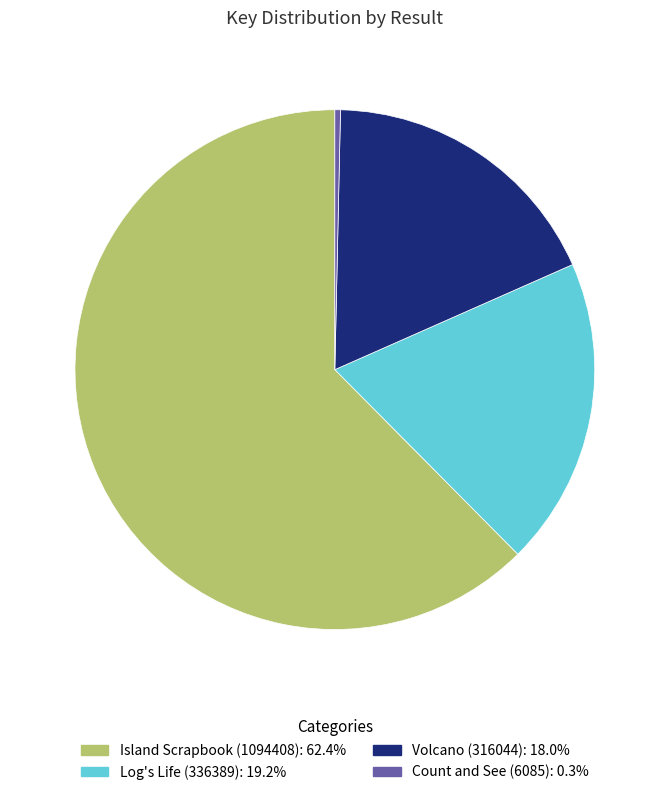

Combined, do Island Scrapbook (1094408): 62.4% and Volcano (316044): 18.0% account for over 50%?

Yes